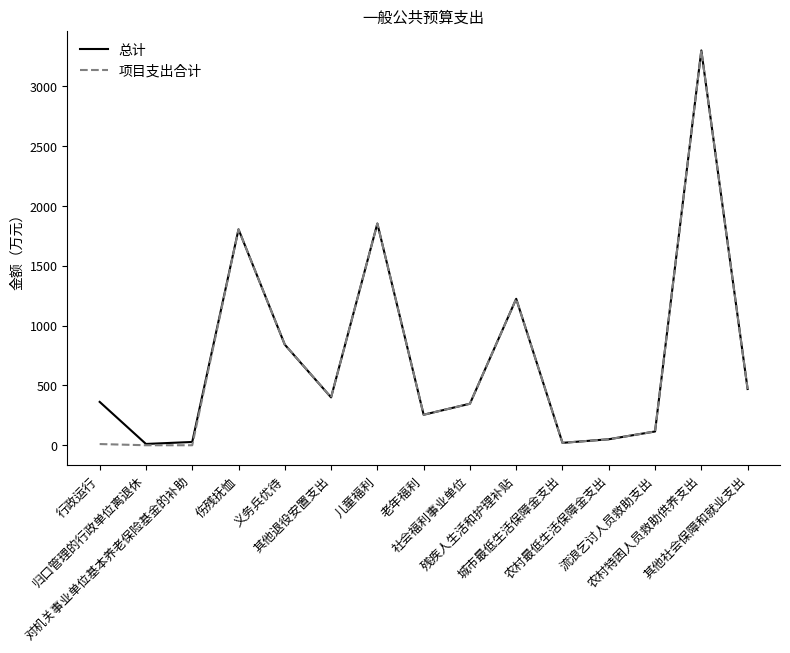

What is the total value across all series at 农村最低生活保障金支出?

100.0